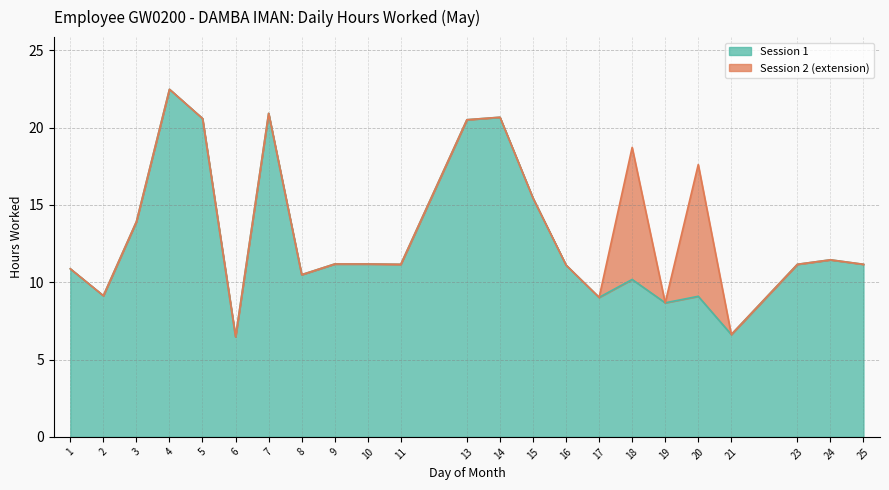

The value of Session 1 at 3 is 18.8. True or false?

False